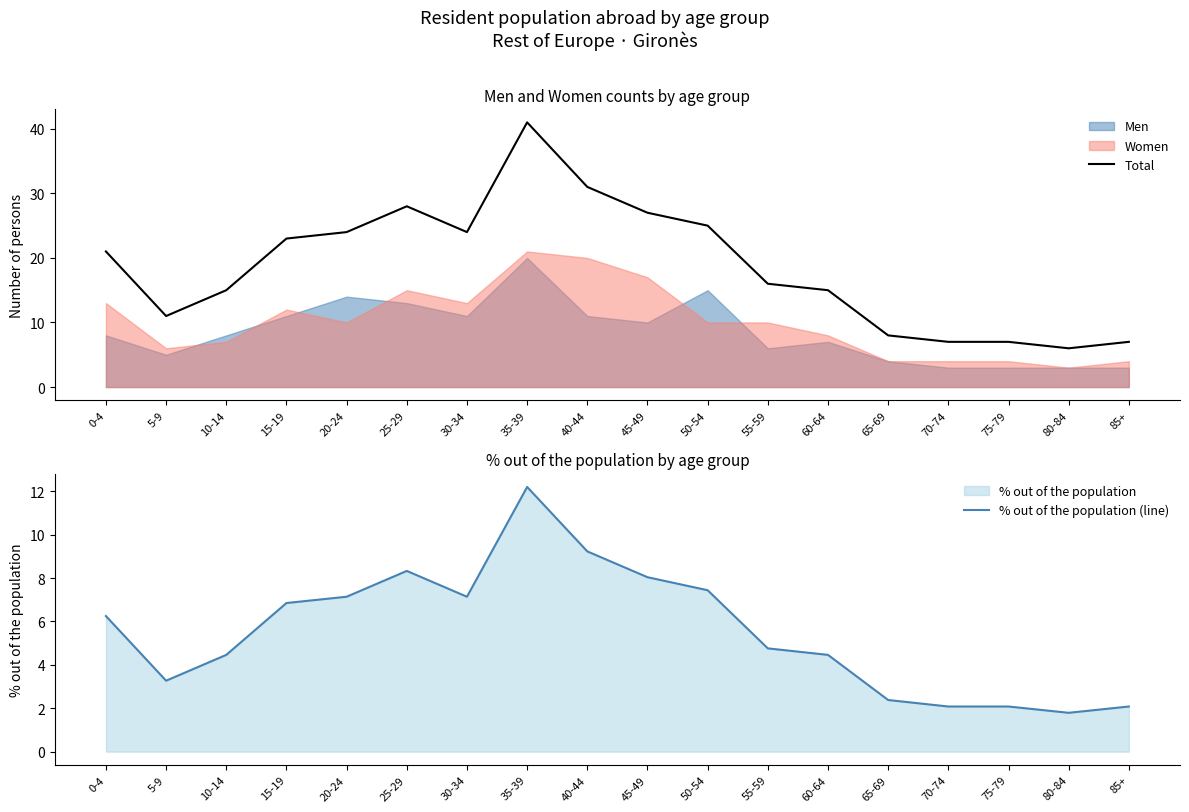

The value of Total at 80-84 is 6. True or false?

True